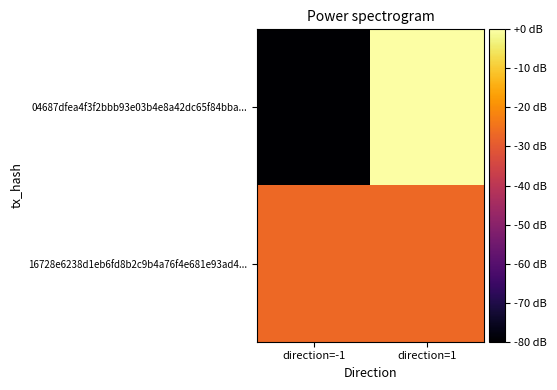

List the series in order of their peak value, highest first.

04687dfea4f3f2bbb93e03b4e8a42dc65f84bba..., 16728e6238d1eb6fd8b2c9b4a76f4e681e93ad4...